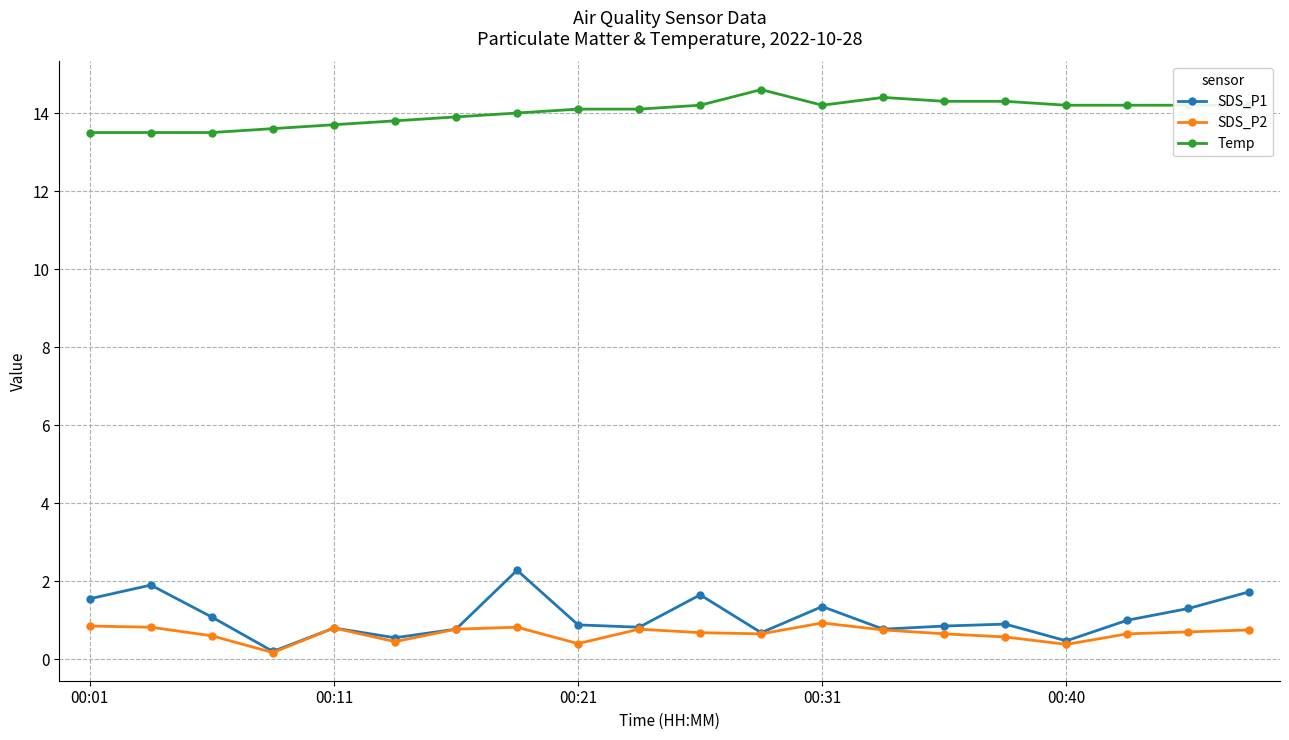

True or false: Temp and SDS_P1 intersect in this chart.

False